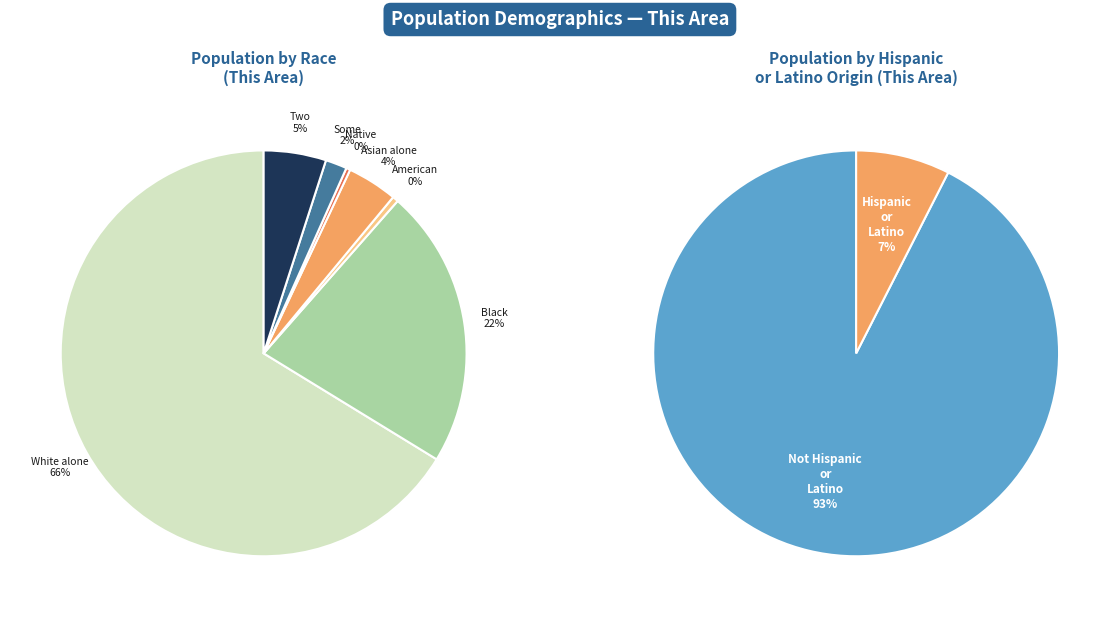

Count the number of slices in the pie.

7